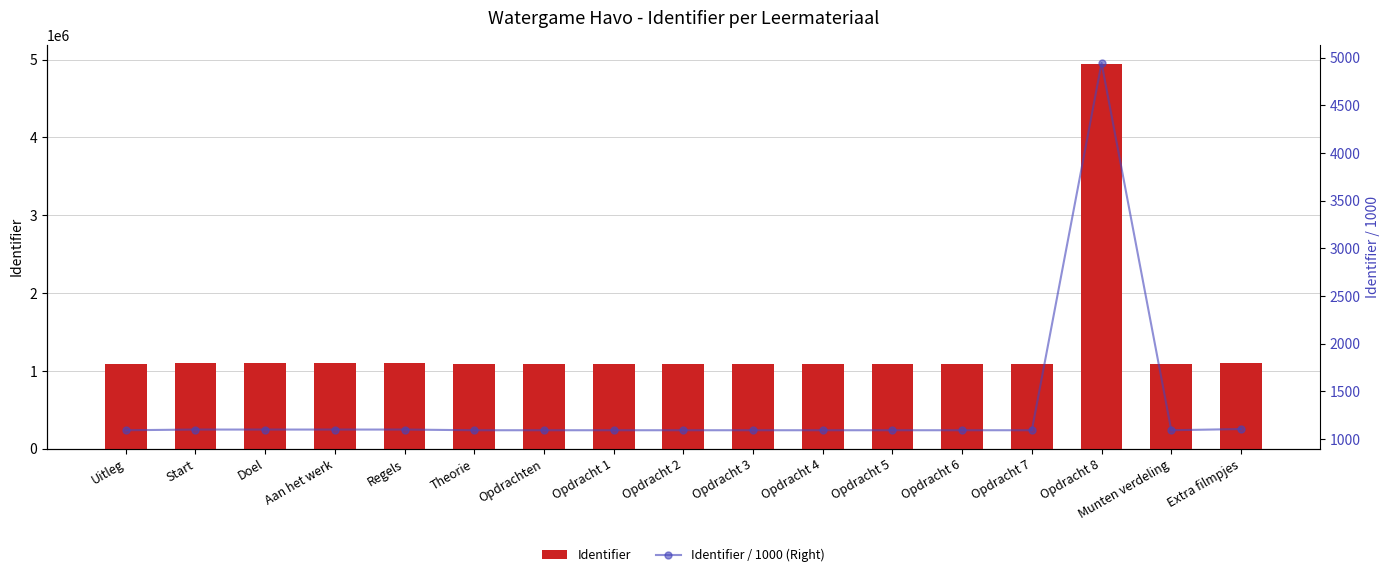

The value of Identifier / 1000 (Right) at Opdrachten is 1429.3. True or false?

False